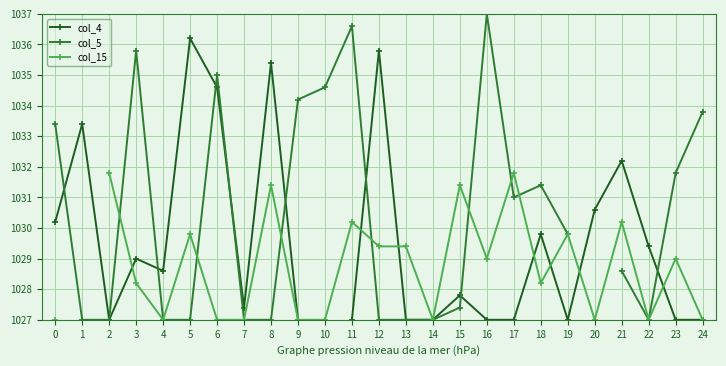

At which label is col_15 closest to 1029?

16